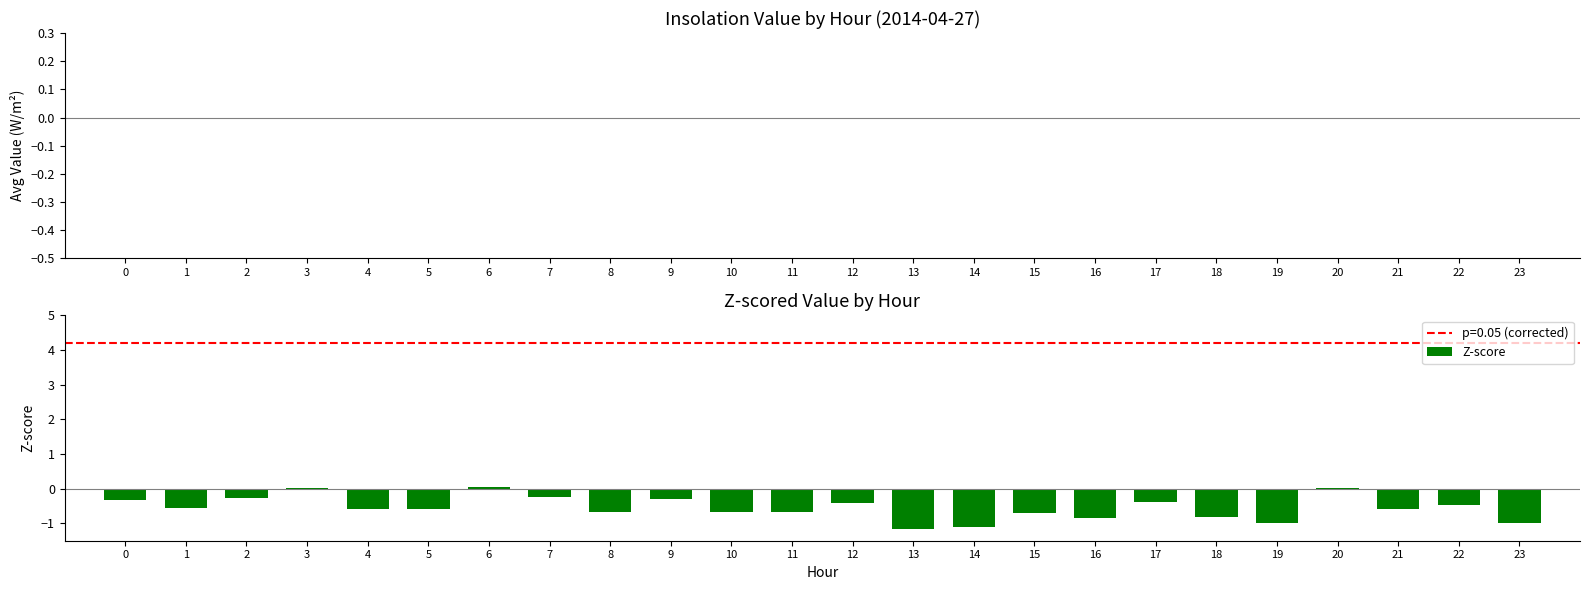

The value at 12 is -0.4. True or false?

True